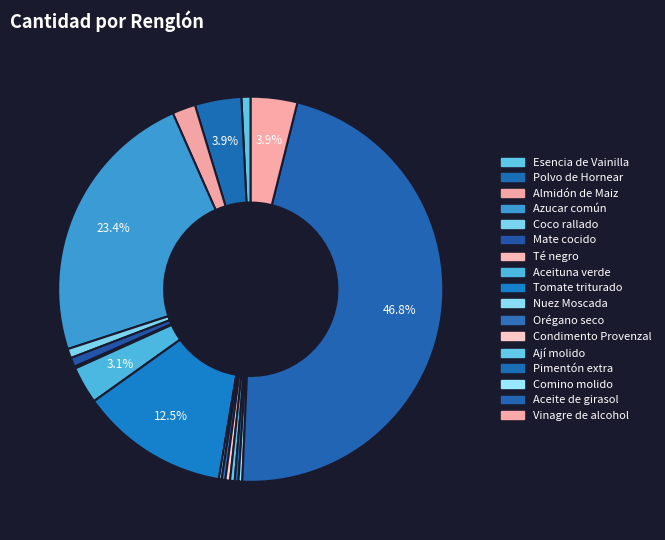

Rank the categories by value from highest to lowest.

Aceite de girasol, Azucar común, Tomate triturado, Polvo de Hornear, Vinagre de alcohol, Aceituna verde, Almidón de Maiz, Esencia de Vainilla, Coco rallado, Mate cocido, Condimento Provenzal, Ají molido, Orégano seco, Pimentón extra, Comino molido, Nuez Moscada, Té negro